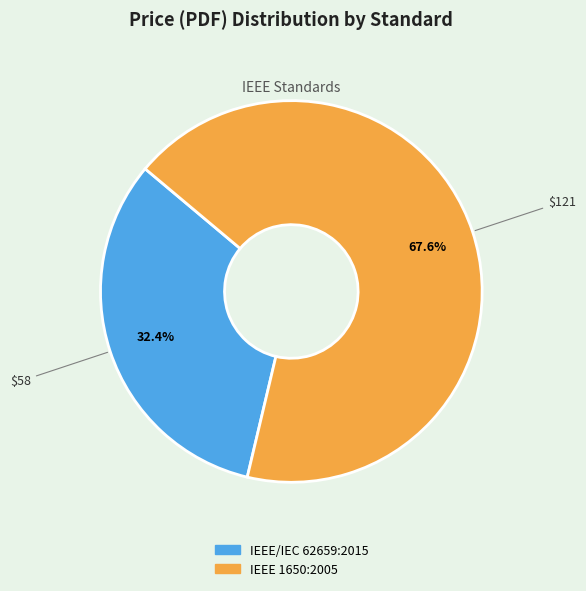

What is the largest slice in the pie chart?

IEEE 1650:2005